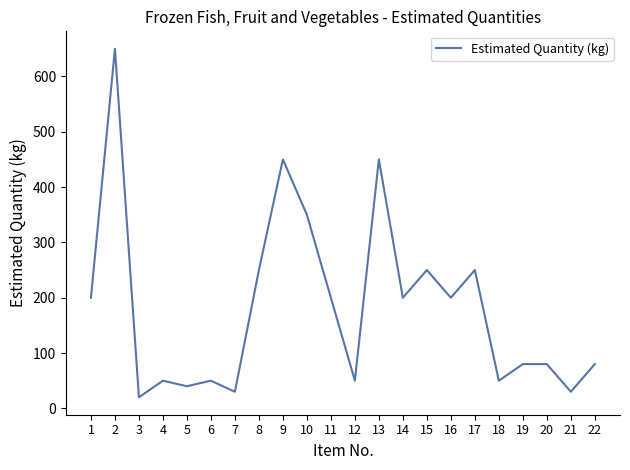

What value does the data have at 9?

450